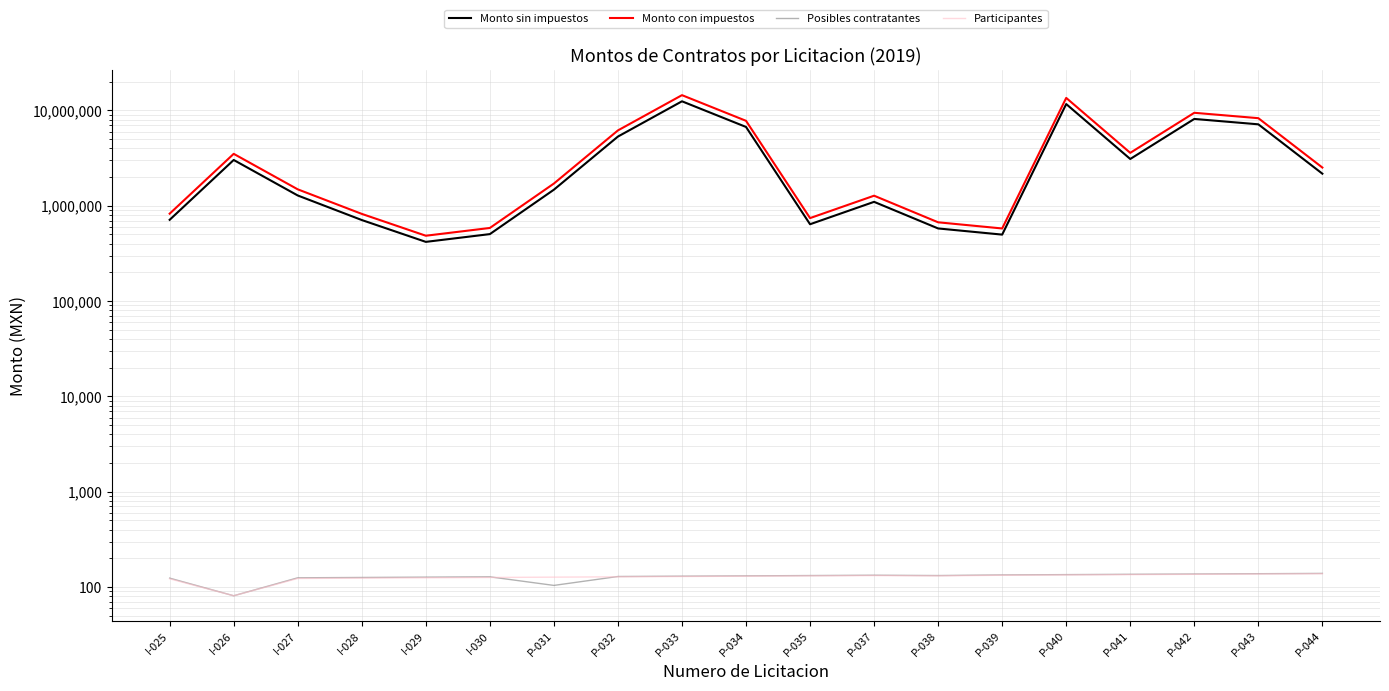

Reading right to left, list all the values displayed in this chart.

Monto sin impuestos: 2171223.2	7154998.3	8148909.5	3096734.2	11674726.0	498264.3	578236.8	1099657.1	640119.8	6713636.3	12477662.2	5323970.8	1474987.8	504427.4	418096.7	708657.4	1282324.0	3023467.0	712371.5
Monto con impuestos: 2518618.9	8299798.1	9452735.0	3592211.7	13542682.2	577986.6	670754.6	1275602.2	742539.0	7787818.1	14474088.1	6175806.2	1710985.9	585135.8	484992.2	822042.6	1487495.8	3507221.7	826350.9
Posibles contratantes: 139.0	138.0	137.0	136.0	135.0	134.0	132.0	133.0	132.0	131.0	130.0	129.0	104.0	128.0	127.0	126.0	125.0	81.0	124.0
Participantes: 138.0	137.0	136.0	135.0	134.0	133.0	131.0	132.0	131.0	130.0	129.0	128.0	127.0	126.0	125.0	124.0	123.0	81.0	122.0